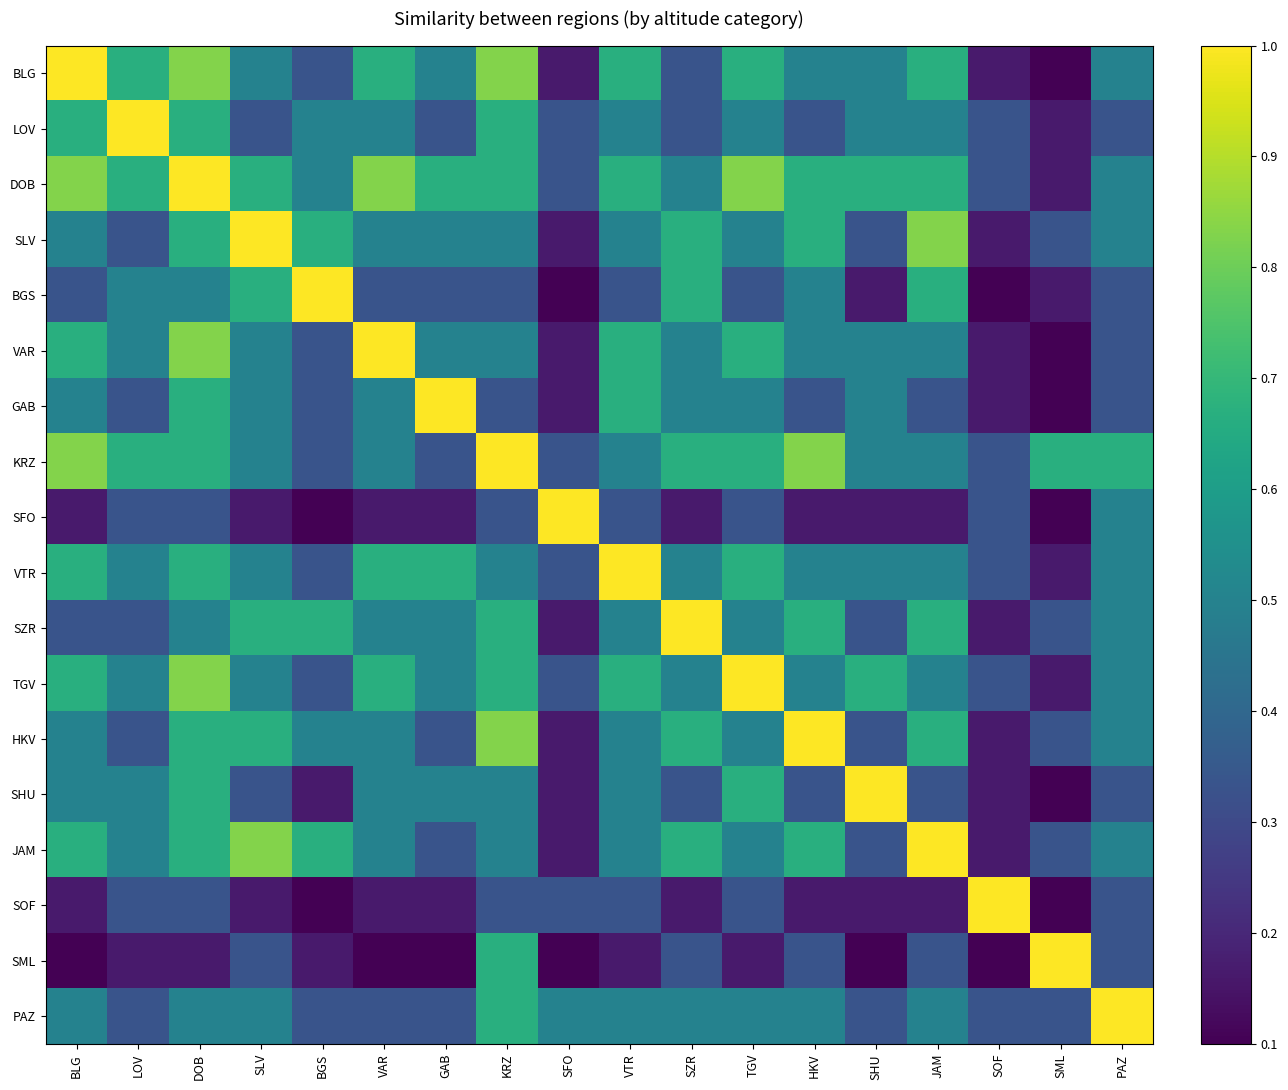

Which has a higher value, VTR or SLV?

VTR